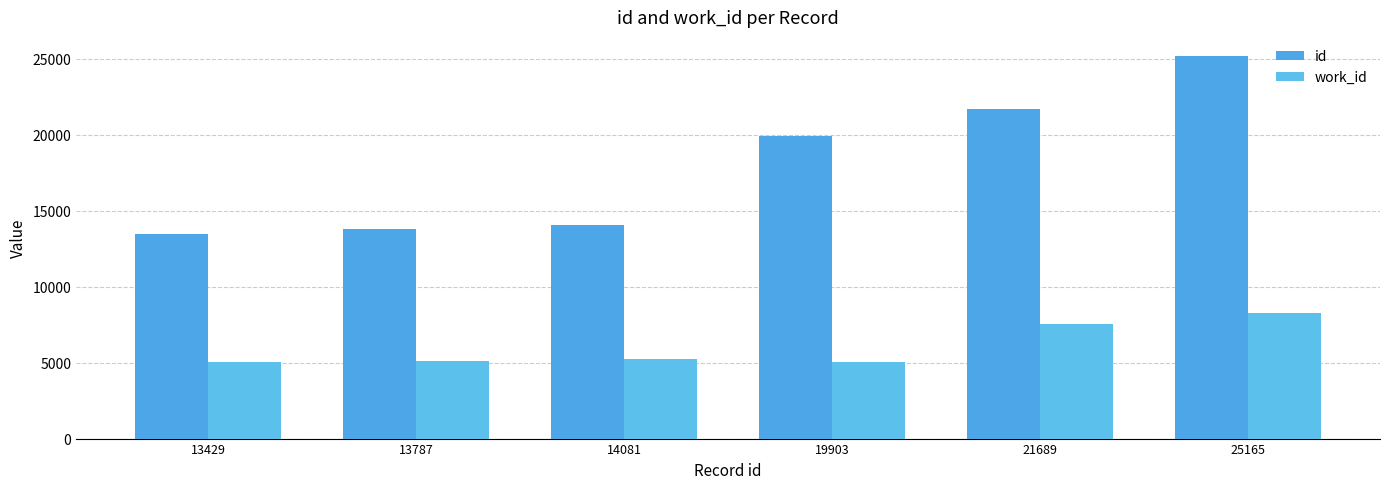

How many series are shown in this chart?

2